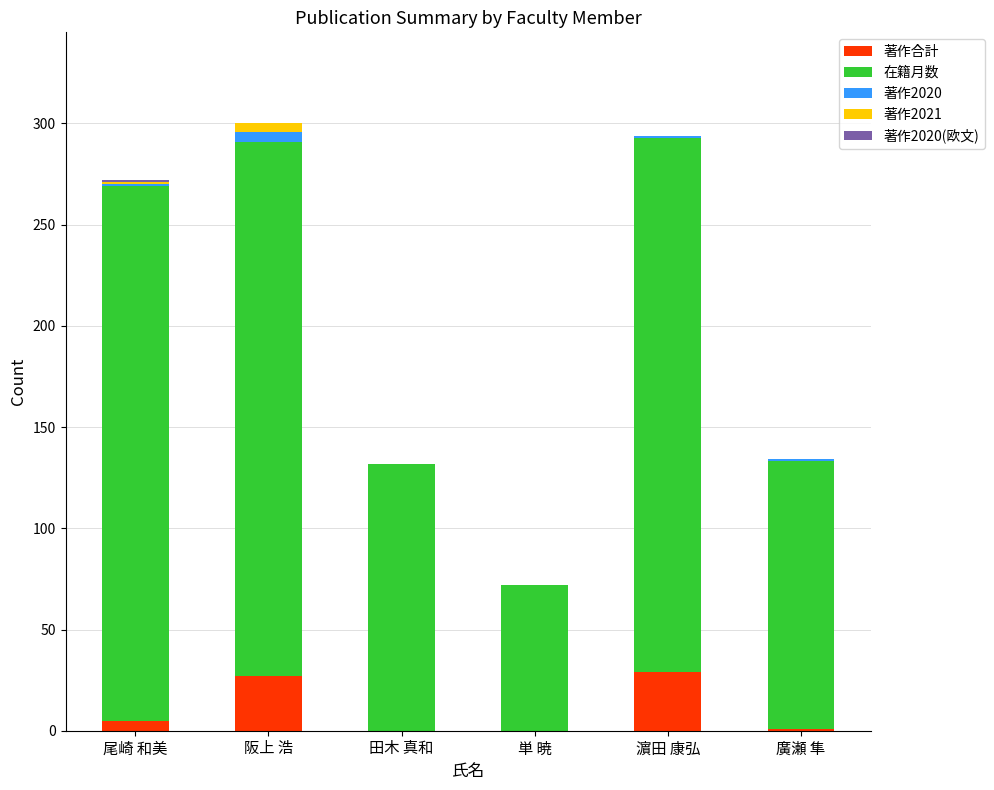

True or false: 著作合計 has a value of 8 at 濵田 康弘.

False